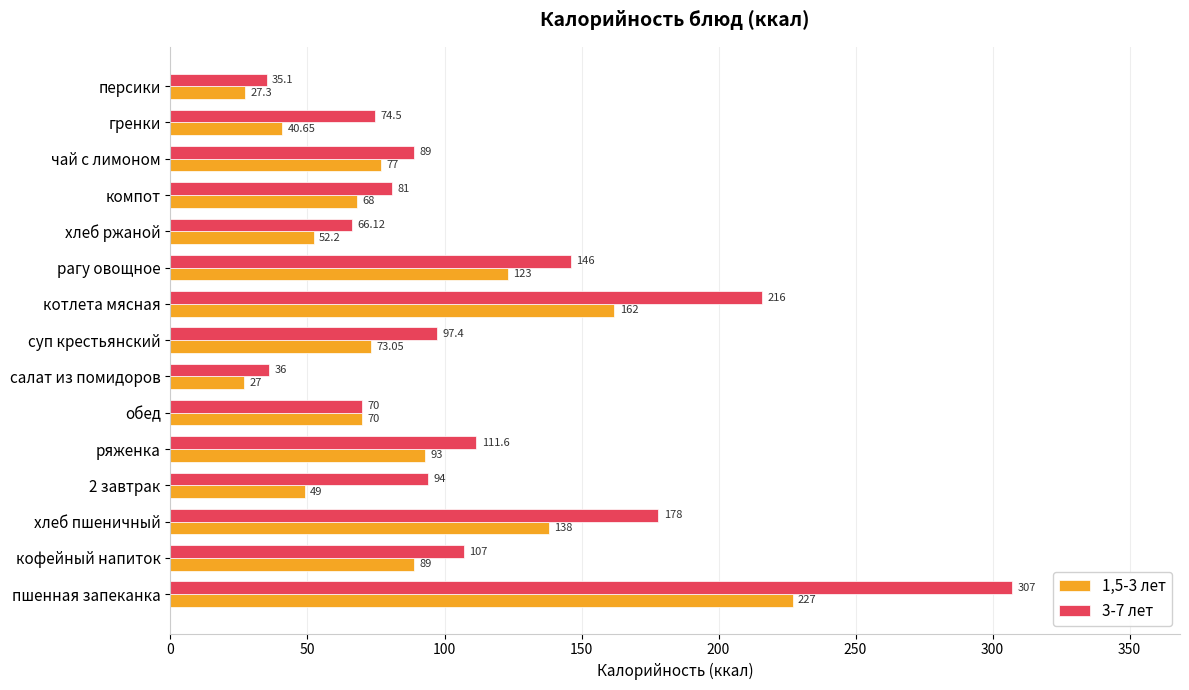

What is the maximum value shown in the chart?

307.0